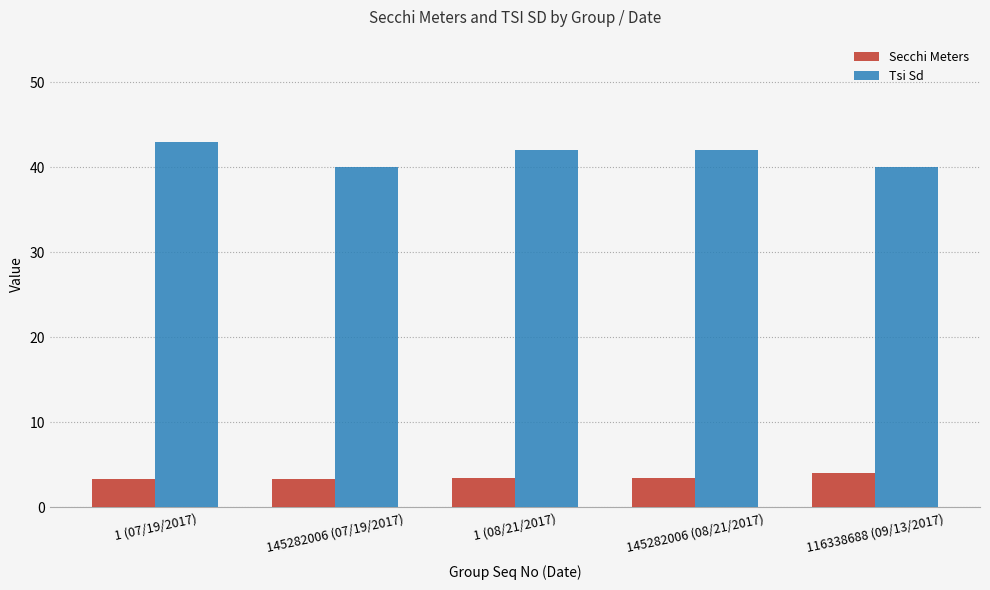

Is the value of Secchi Meters at 145282006 (07/19/2017) greater than the value of Tsi Sd at 1 (07/19/2017)?

No